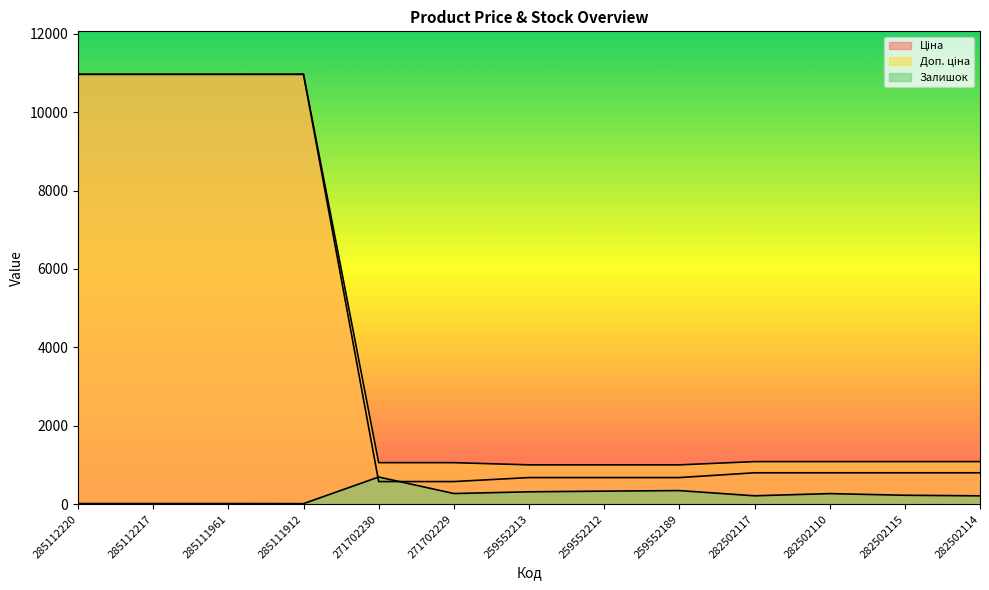

Between which two adjacent categories do Залишок and Ціна first intersect?

285111912 and 271702230